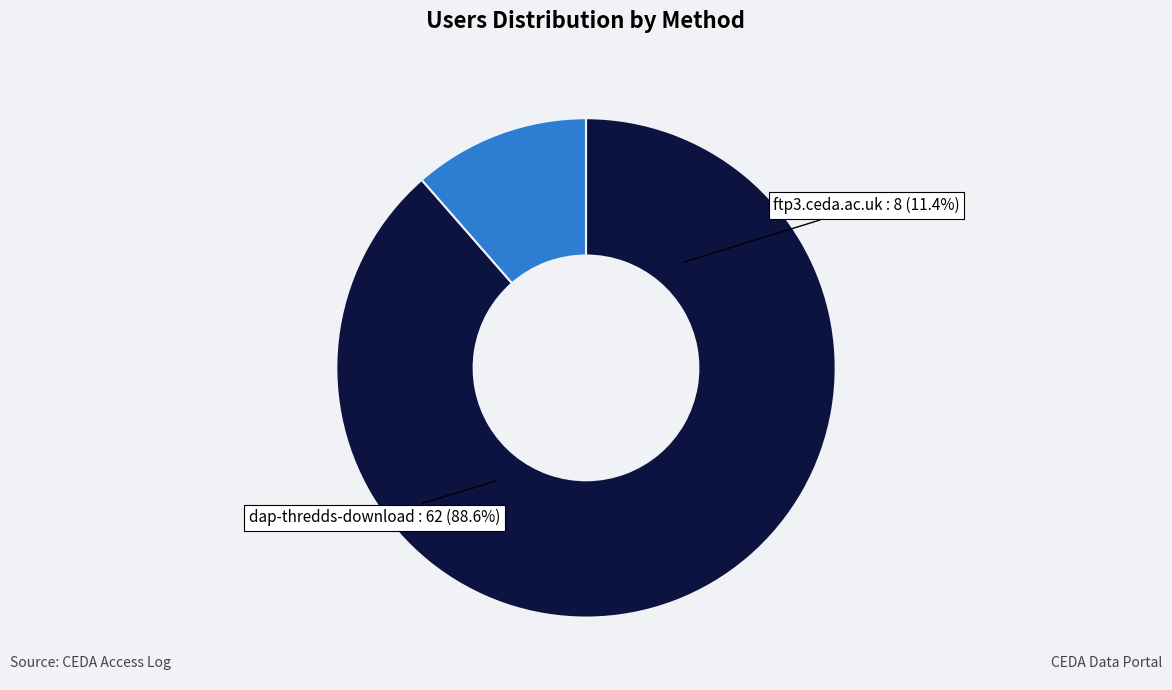

To the nearest percent, what percentage of the pie is ftp3.ceda.ac.uk?

11%